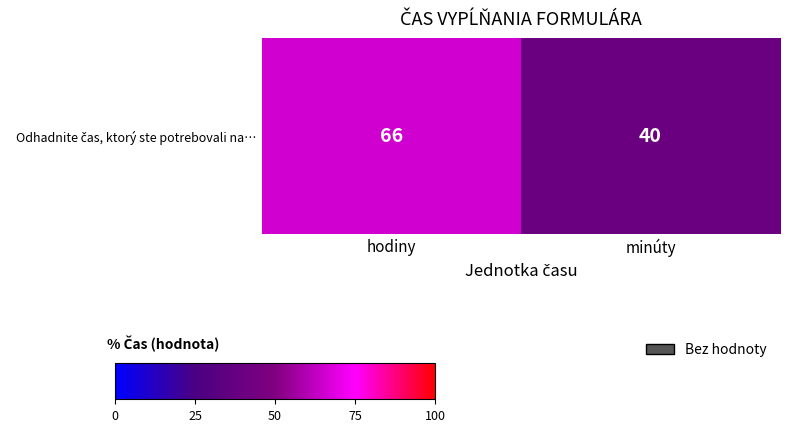

Approximately how many times larger is the value at hodiny compared to minúty?

1.6